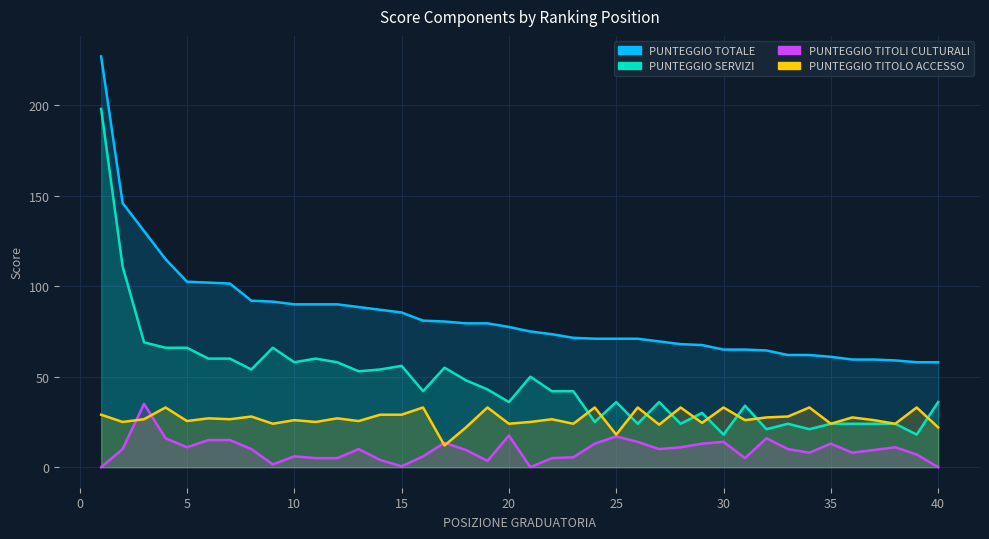

In PUNTEGGIO TITOLO ACCESSO, how many points are lower than both neighbors (excluding endpoints)?

15